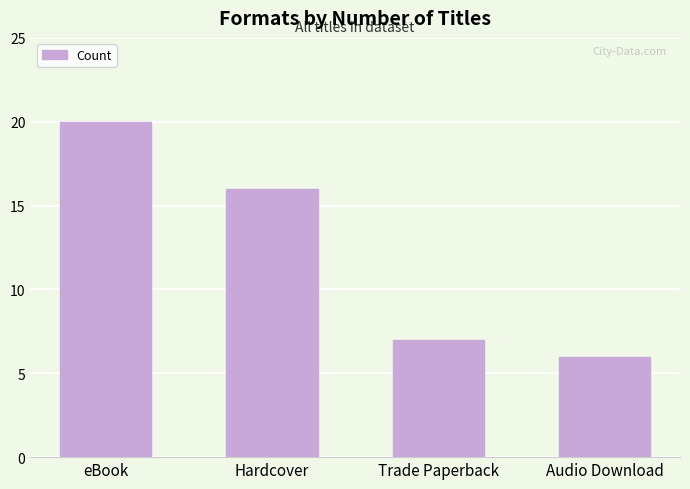

What is the sum of the values at eBook and Hardcover?

36